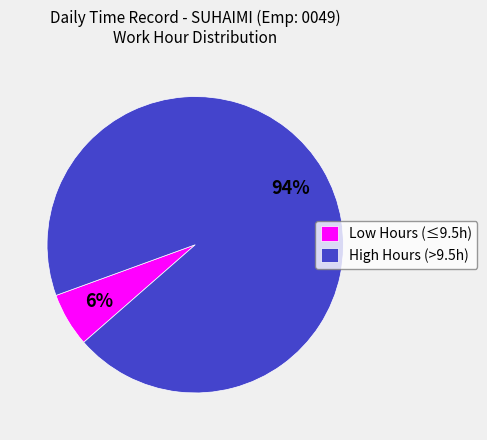

Does High Hours (>9.5h) represent more than half of the total?

Yes